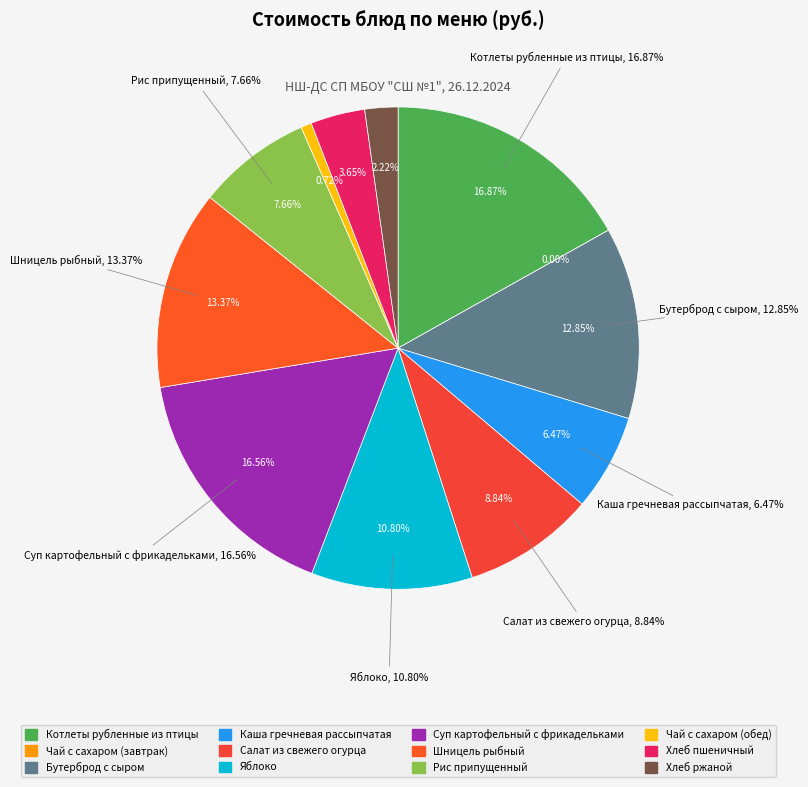

What percentage is NOT represented by Салат из свежего огурца?

91.2%